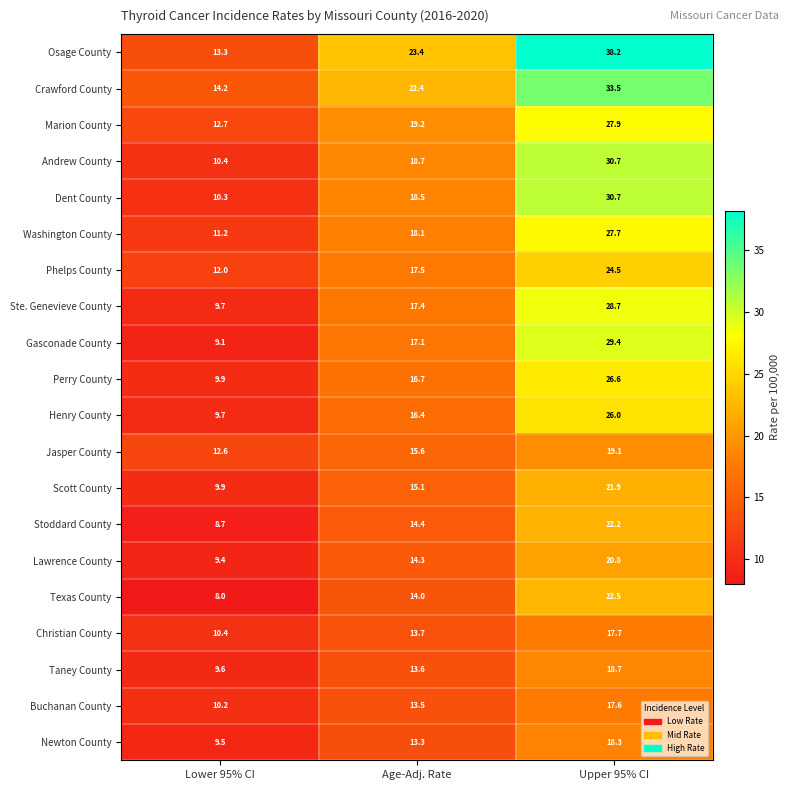

Which series has the widest spread of values?

Osage County